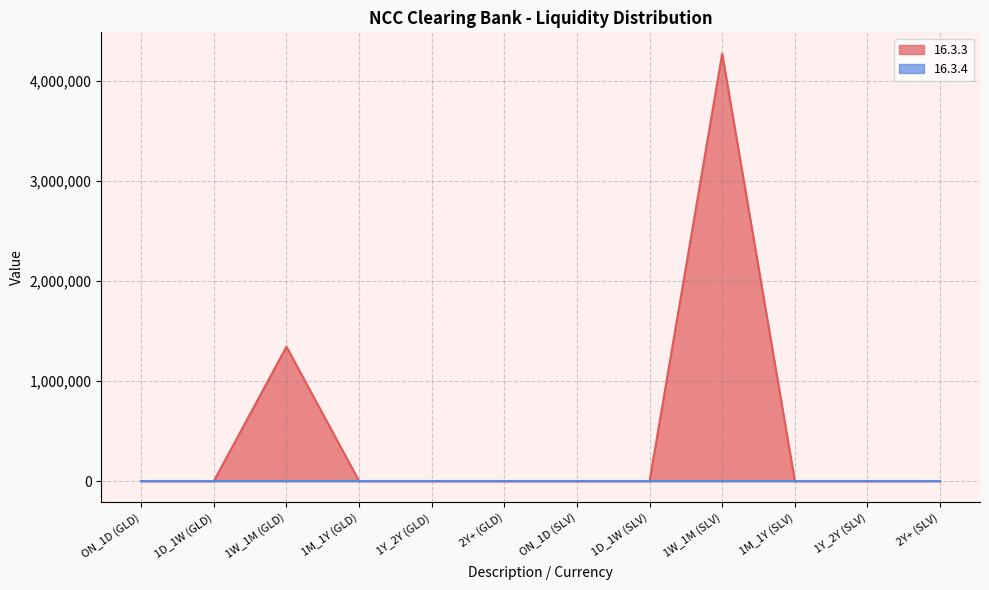

What is the average value?

467578.1